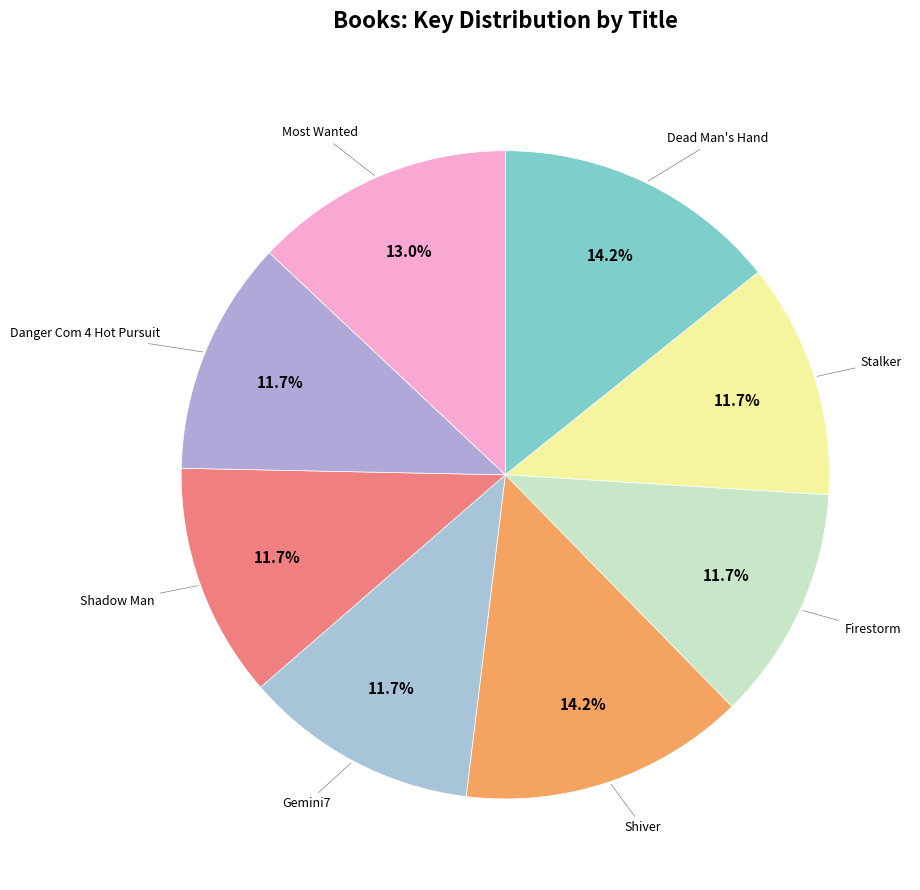

Count the number of slices in the pie.

8